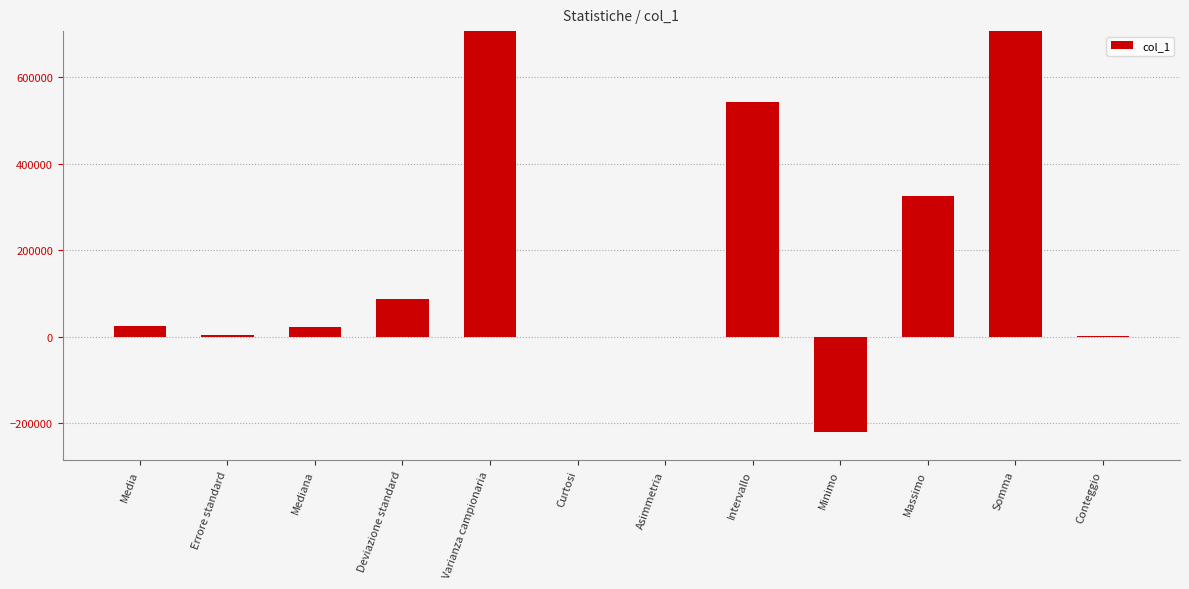

Is it true that the value at Media is 13046.5?

False